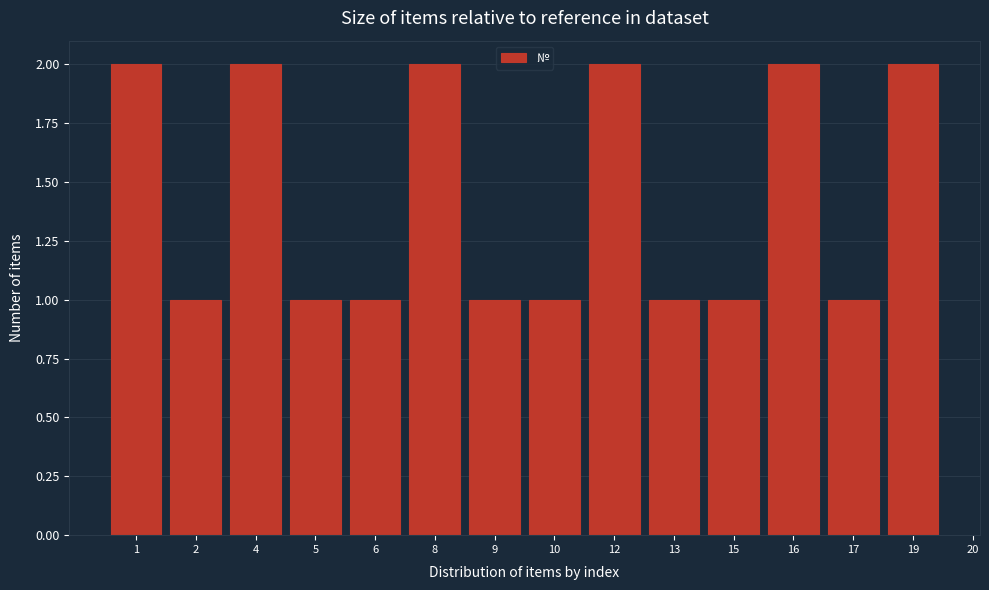

Reading left to right, extract all data points from this chart.

2	1	2	1	1	2	1	1	2	1	1	2	1	2